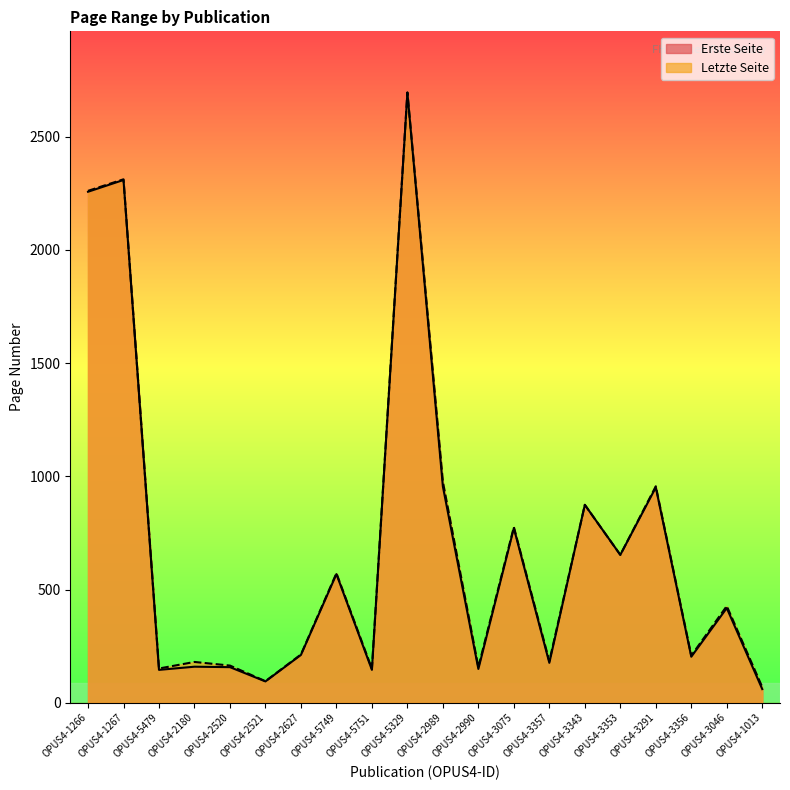

Where does the Erste Seite series first go above 418?

OPUS4-1266